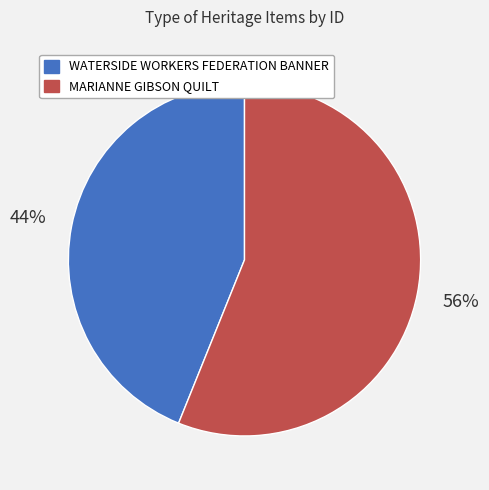

Is there any slice that represents more than half of the pie?

Yes